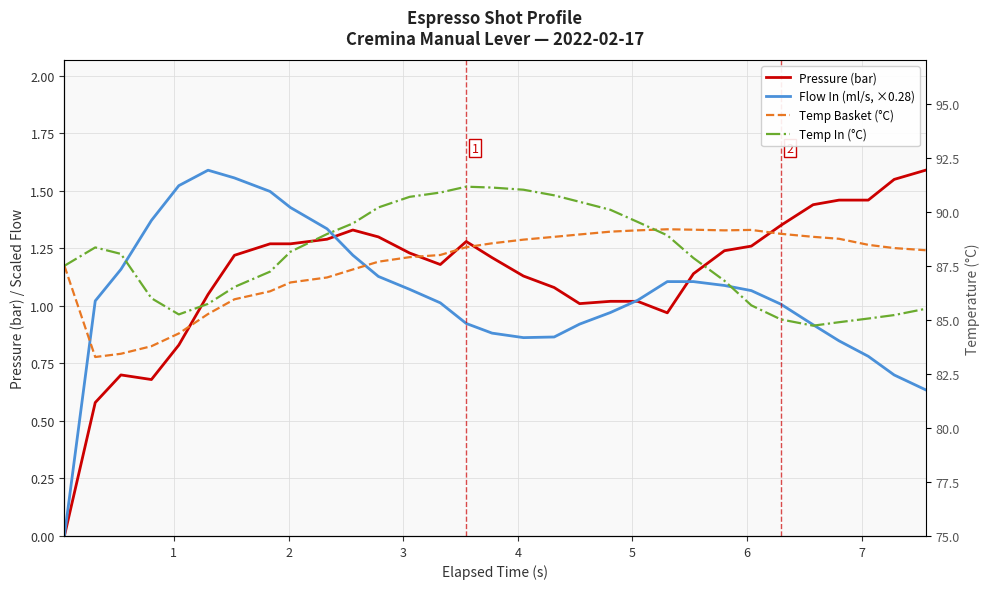

What value does the Pressure (bar) series have at 6?

1.2